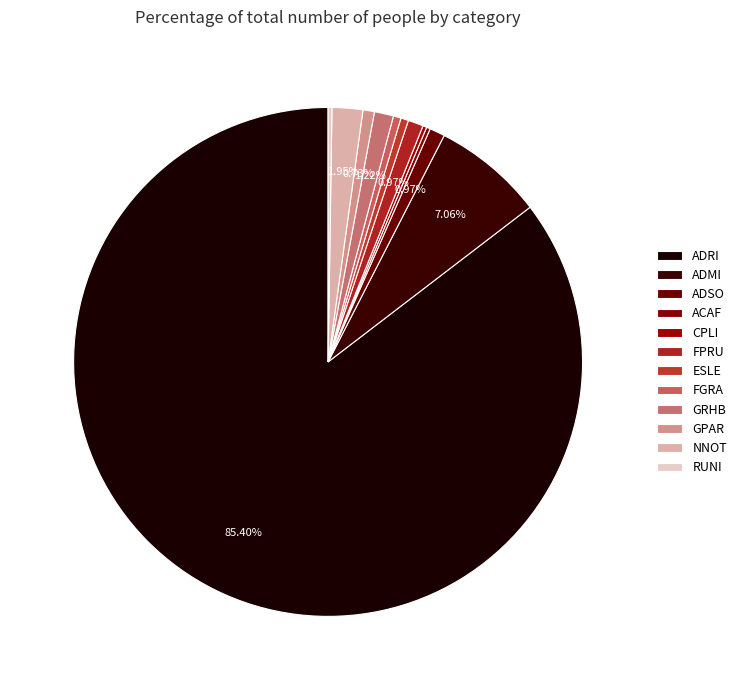

True or false: NNOT accounts for 2% of the total.

True